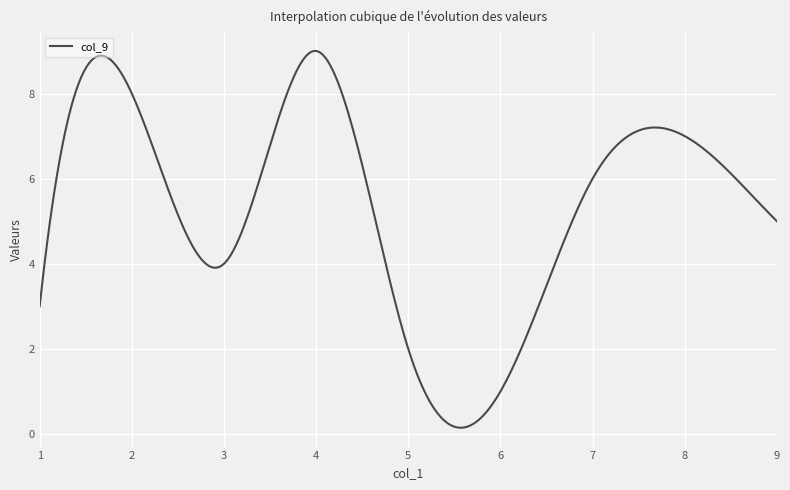

What is the difference between the maximum and minimum values?

8.9